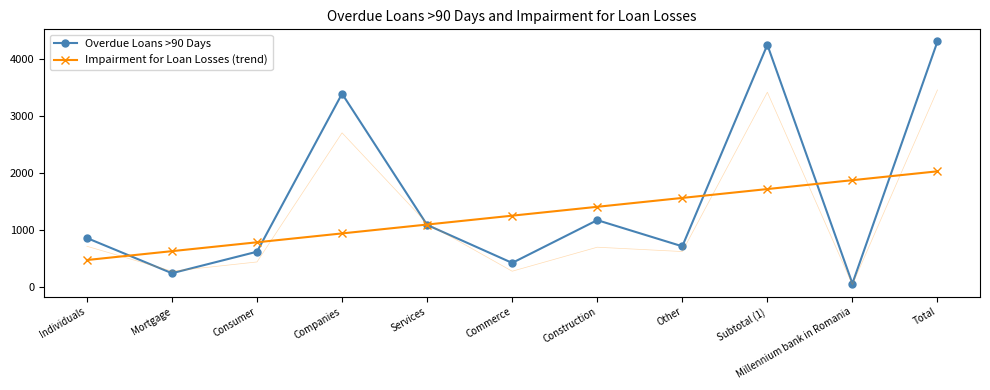

How many lines are shown in the chart?

2